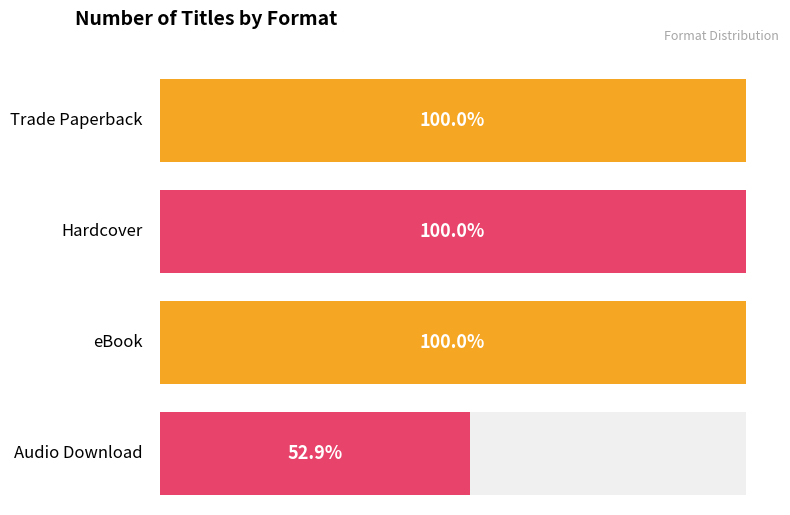

Reading left to right, extract all data points from this chart.

Trade Paperback=17	Hardcover=17	eBook=17	Audio Download=9